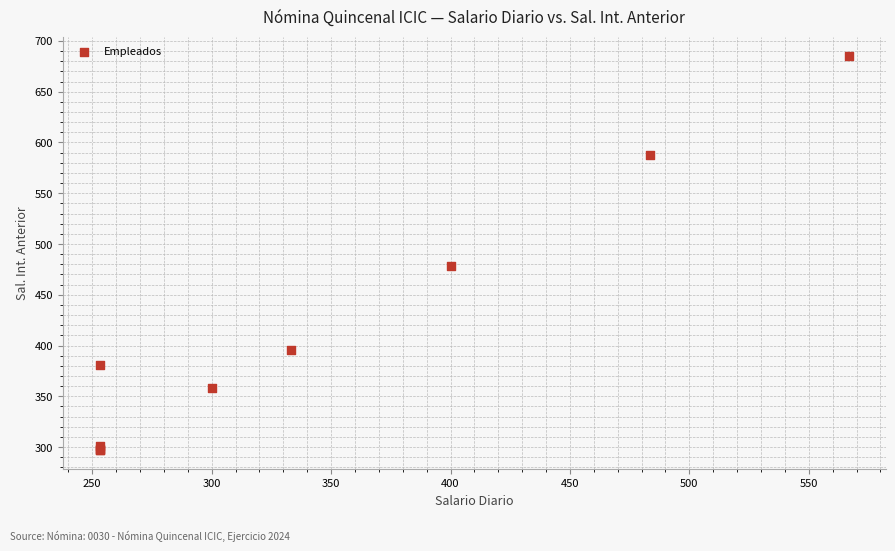

What Y value in the scatter plot is closest to 491?

478.7